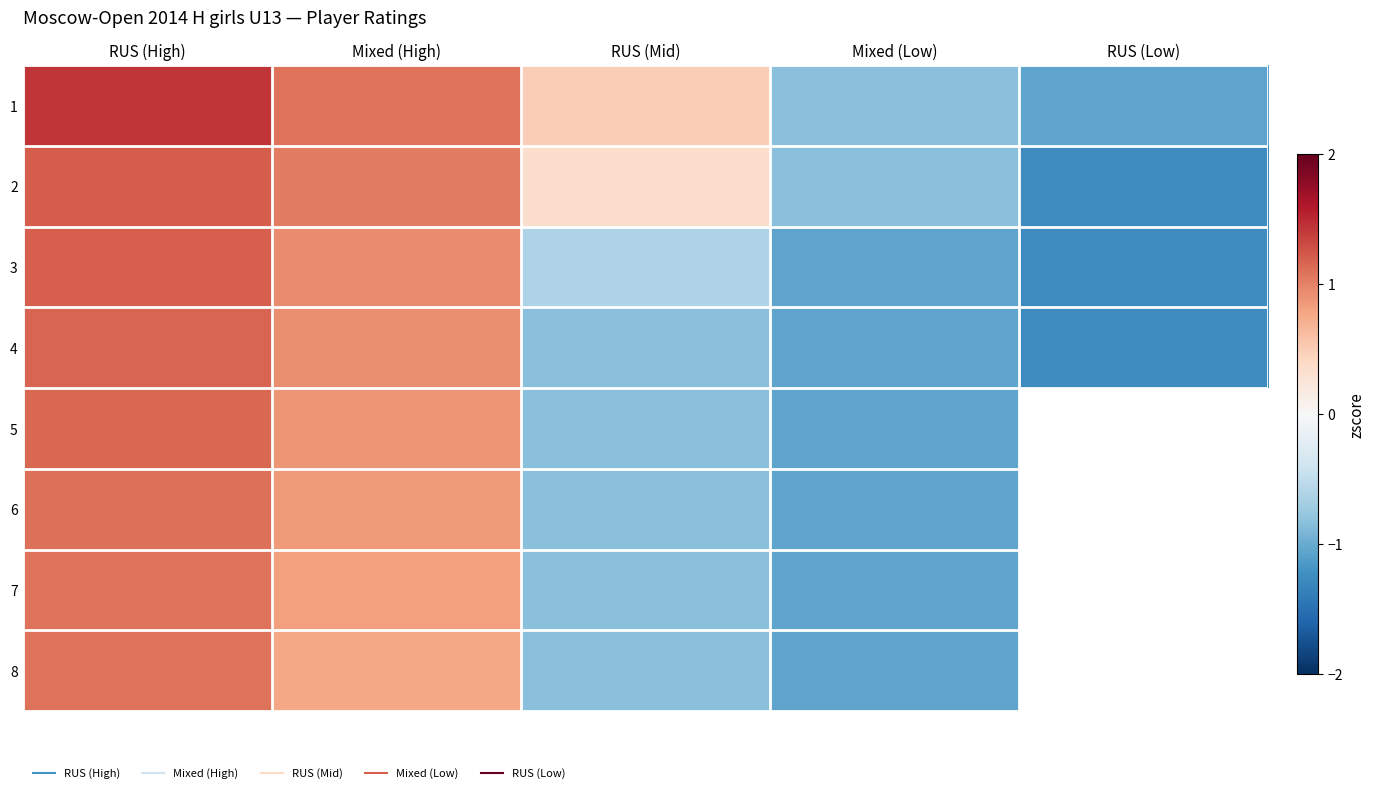

At which category does the chart reach its minimum across all series?

RUS (Low)